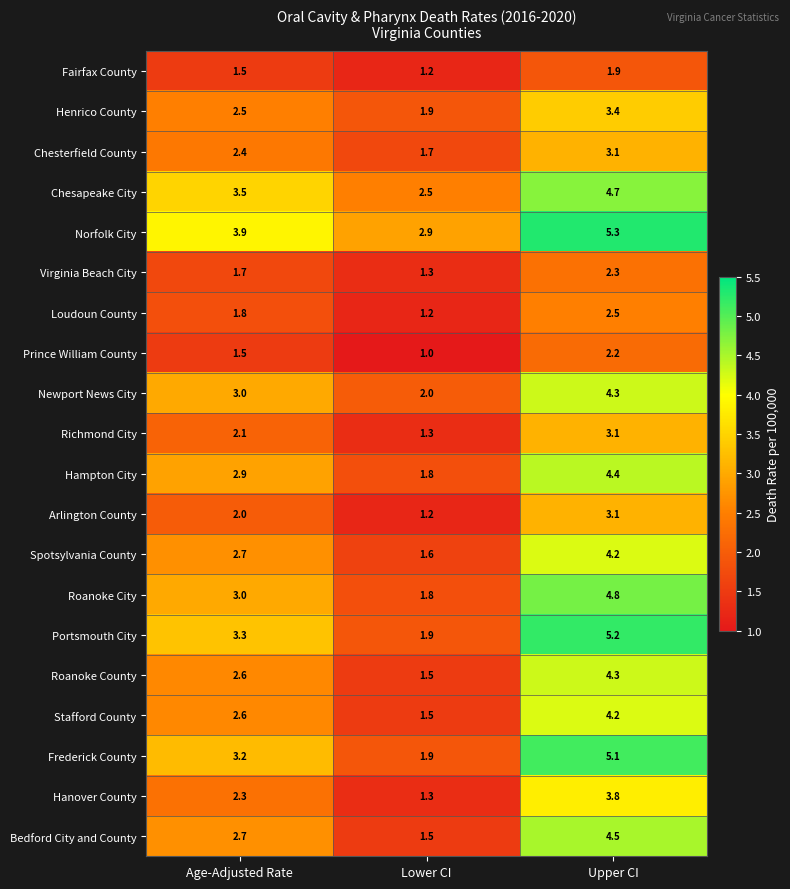

What is the sum of the Hampton City values at Upper CI and Lower CI?

6.2